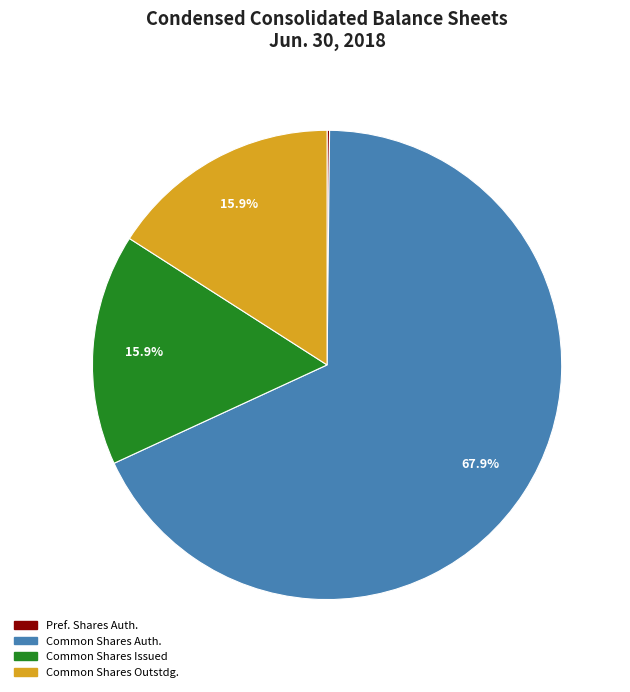

Does any single category account for the majority?

Yes